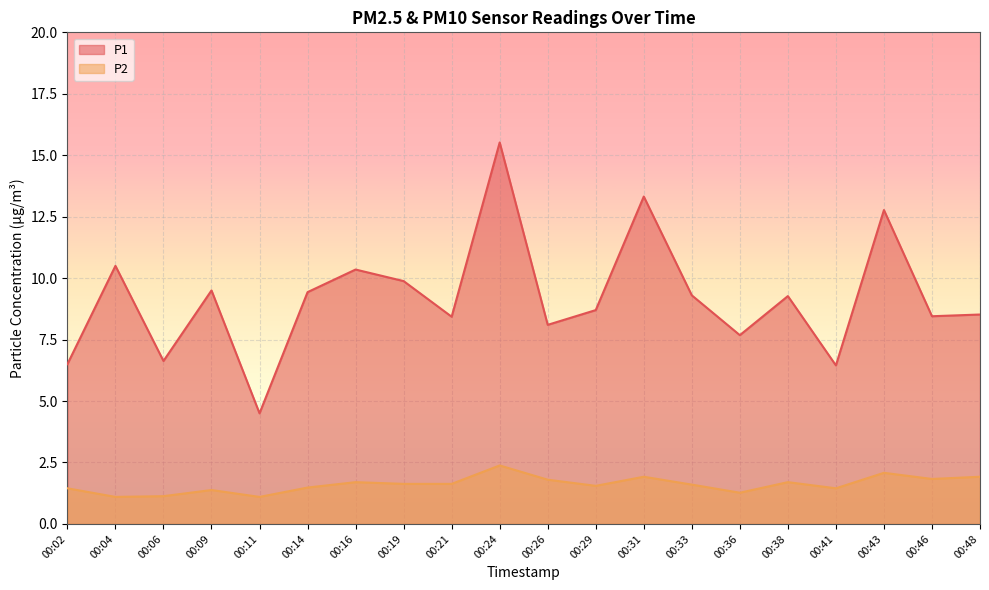

Where does the P1 series first go above 9?

00:04